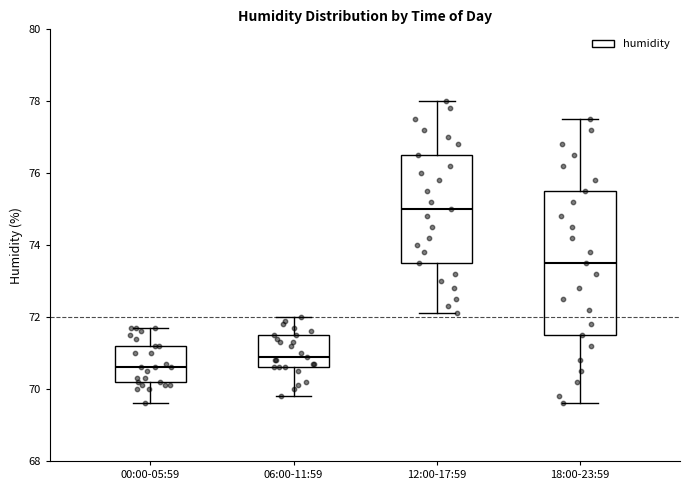

Which box is the tallest, from its lower edge to its upper edge?

18:00-23:59